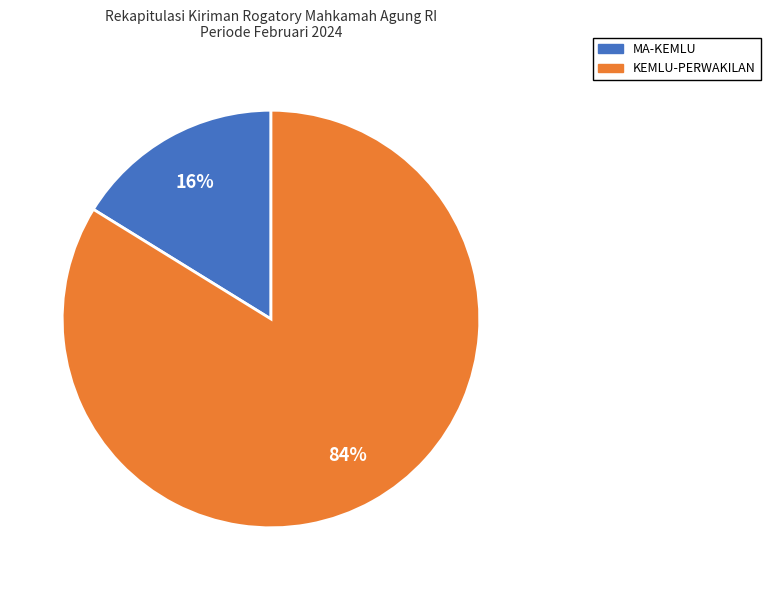

To the nearest percent, what is the difference between the largest and smallest slice percentages?

68%